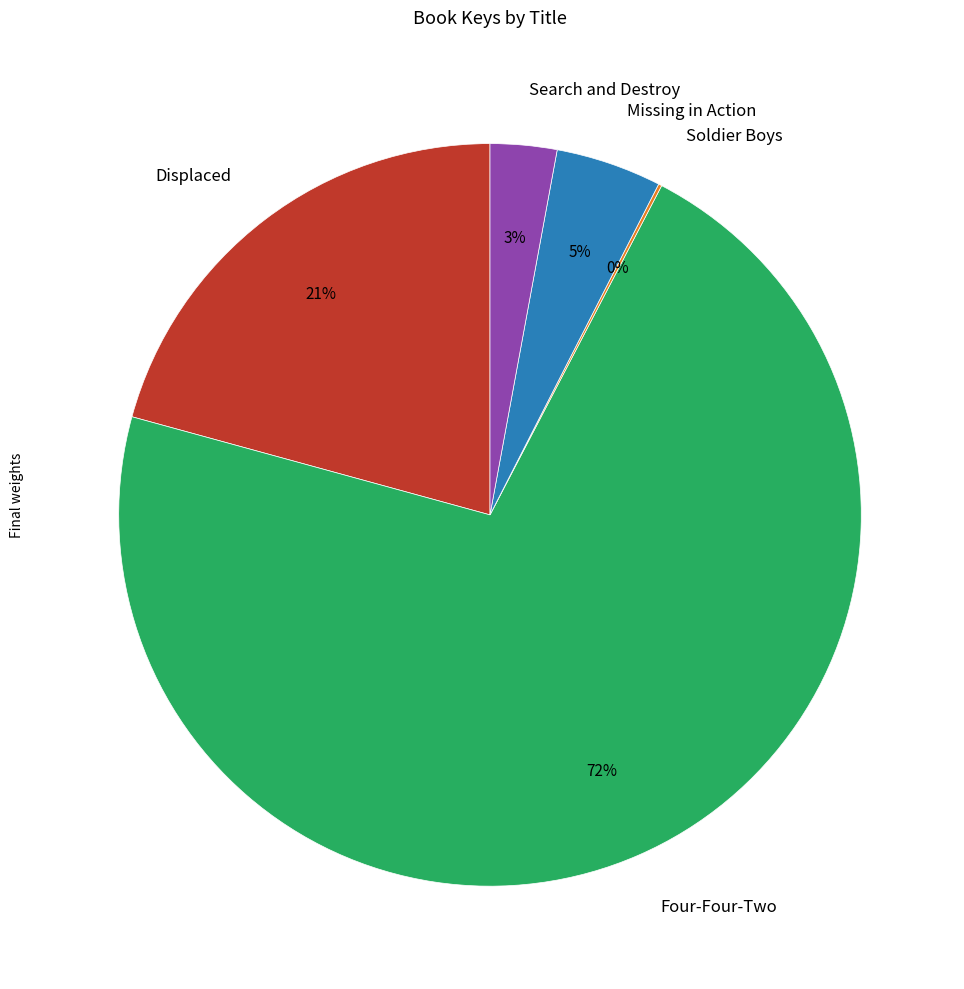

What is the largest slice in the pie chart?

Four-Four-Two